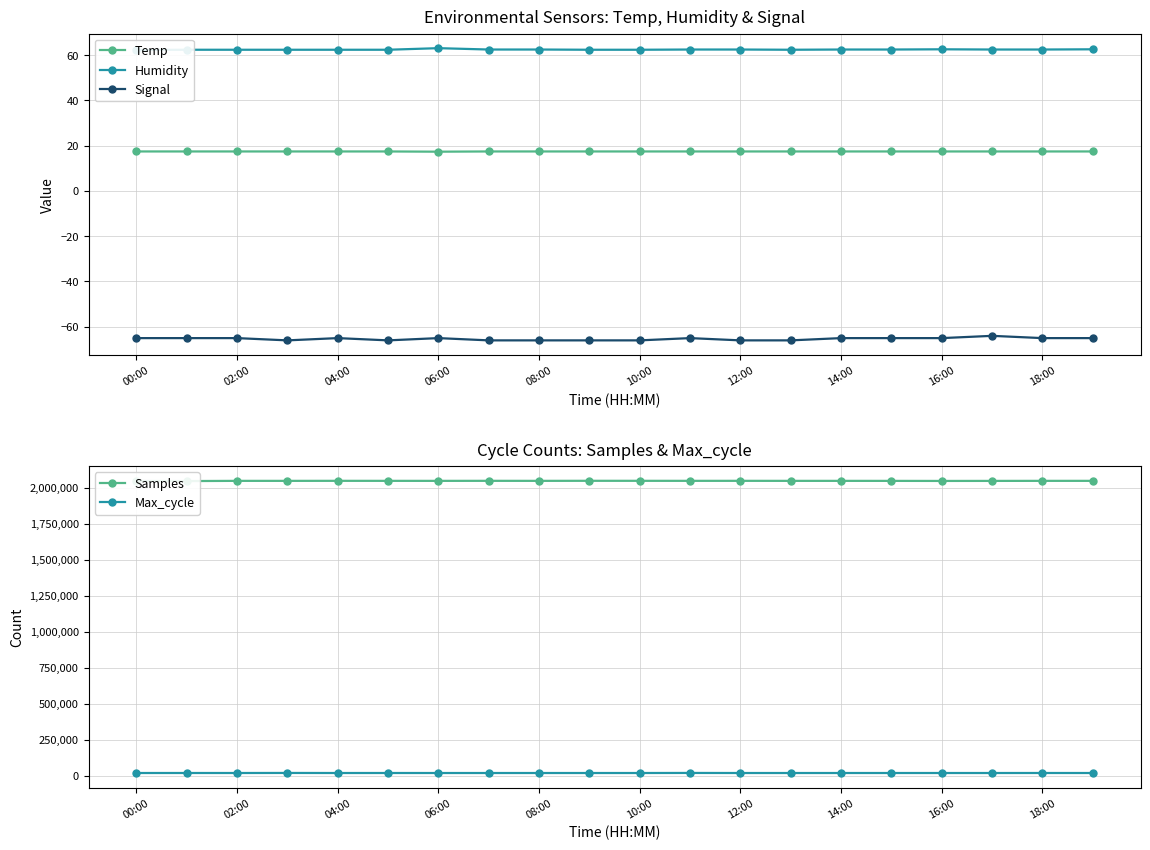

Does the chart have visible grid lines?

Yes